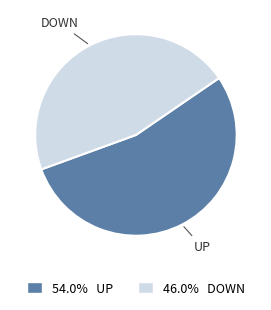

Approximately how many times larger is the value at 54.0% UP compared to 46.0% DOWN?

1.2